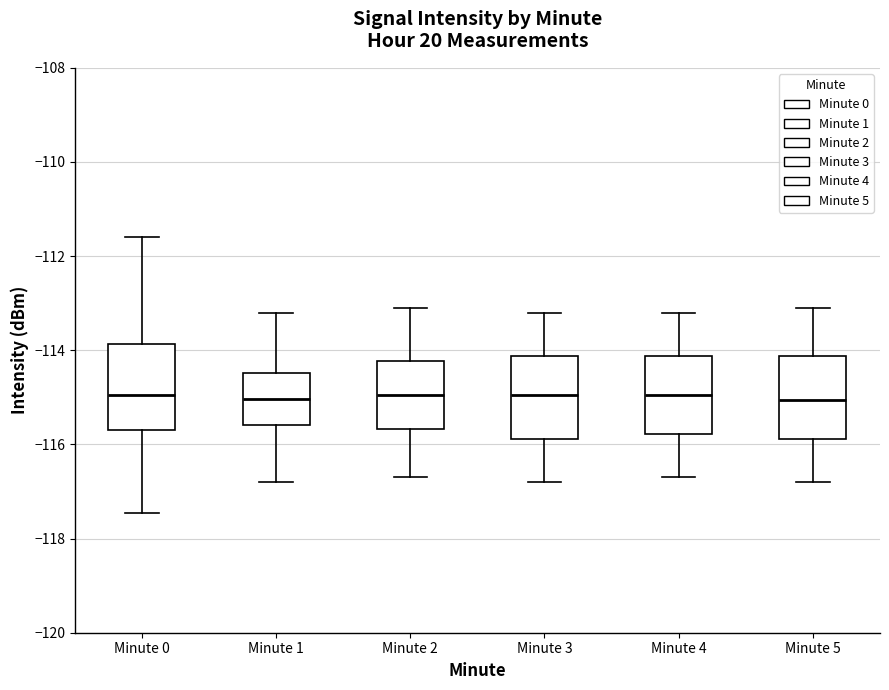

Where does the upper whisker of the box for Minute 1 end on the y-axis? The values are not printed on the chart, so give them approximately, as read against the axis.

-113.2